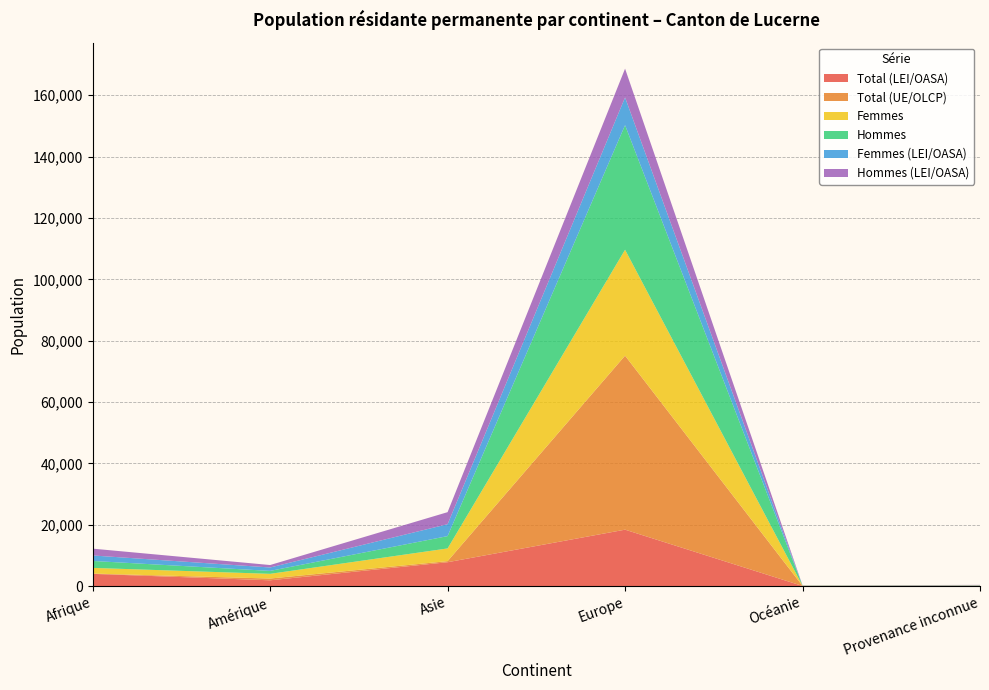

Reading left to right, transcribe all the data shown in this chart.

Total (LEI/OASA): 4011	1912	7806	18414	69	140
Total (UE/OLCP): 99	577	351	56708	24	1
Femmes: 1850	1531	4141	34525	49	58
Hommes: 2260	958	4016	40597	44	83
Femmes (LEI/OASA): 1789	1114	3884	9037	33	57
Hommes (LEI/OASA): 2222	798	3922	9377	36	83